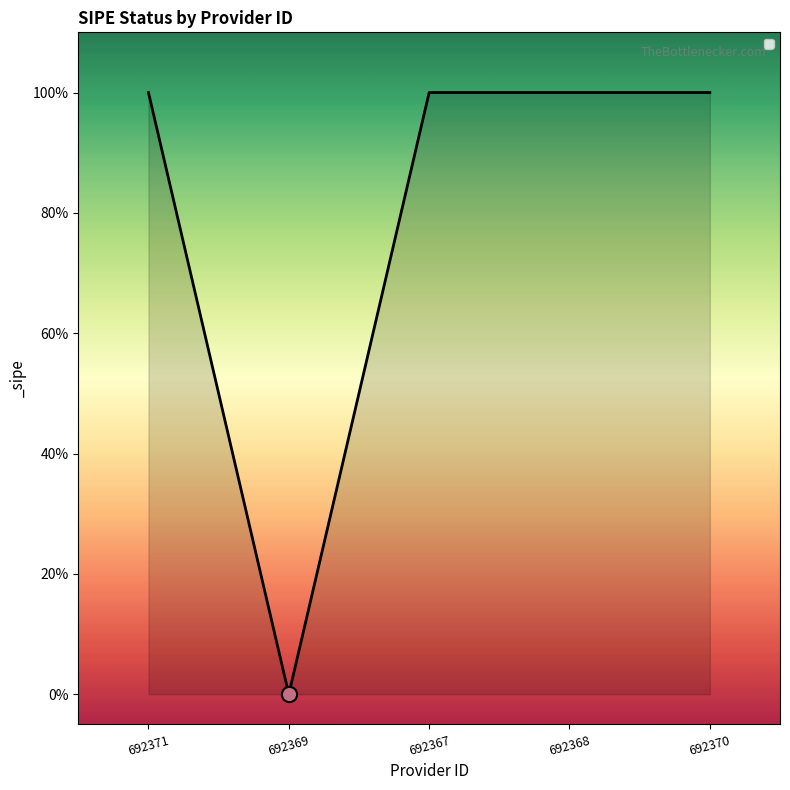

Which has a higher value, 692369 or 692371?

692371